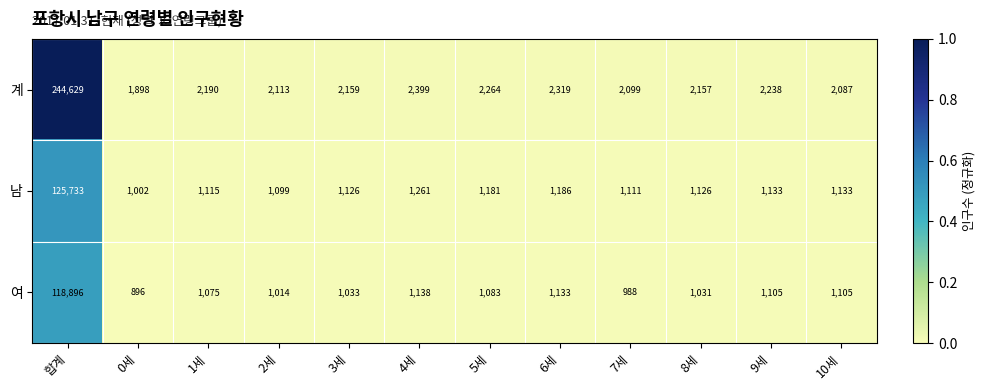

Between 6세 and 7세, which series saw the biggest shift?

계